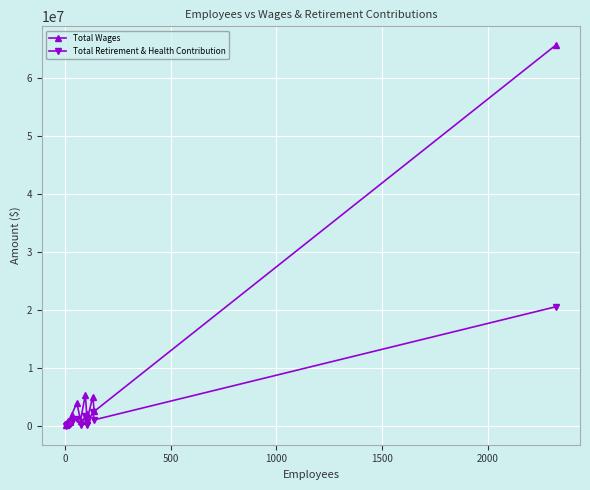

True or false: Total Retirement & Health Contribution has more than 2 points higher than both neighbors.

True